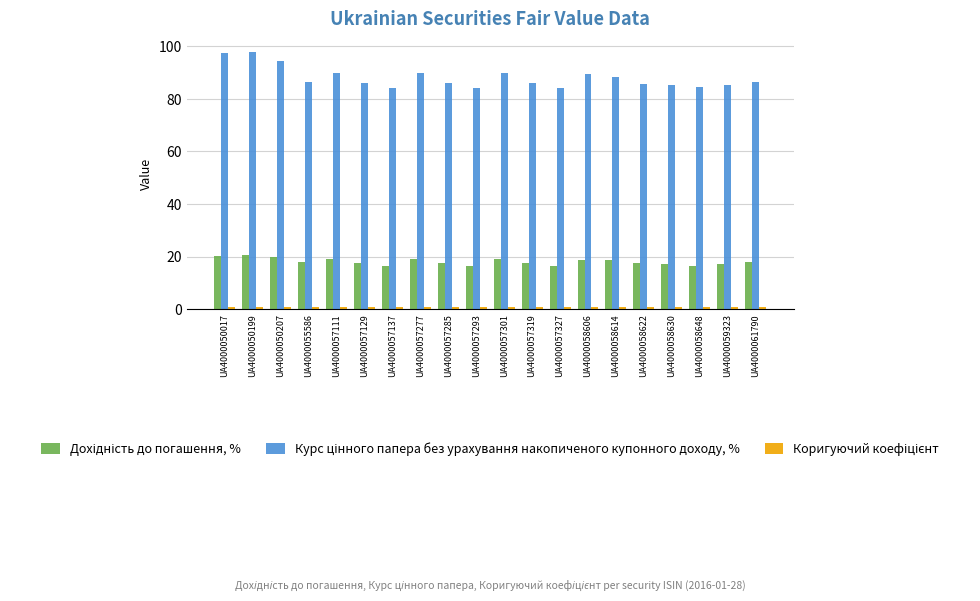

At how many categories does at least one series exceed 60?

20